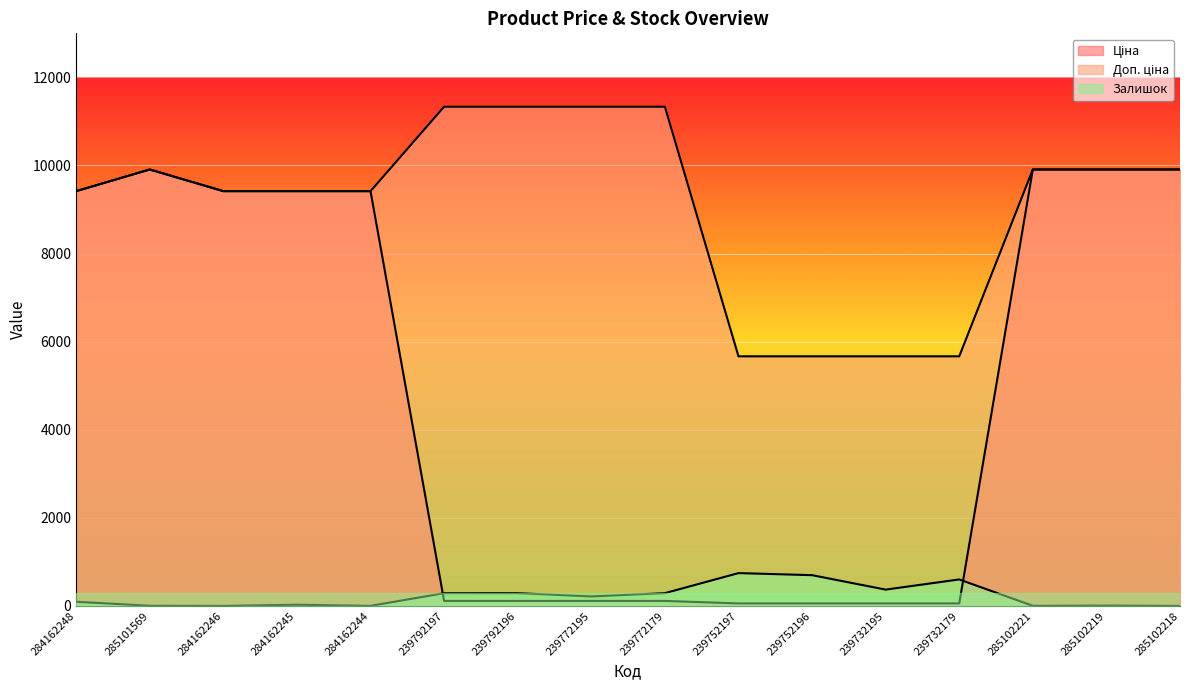

True or false: Залишок and Доп. ціна cross at least once.

False